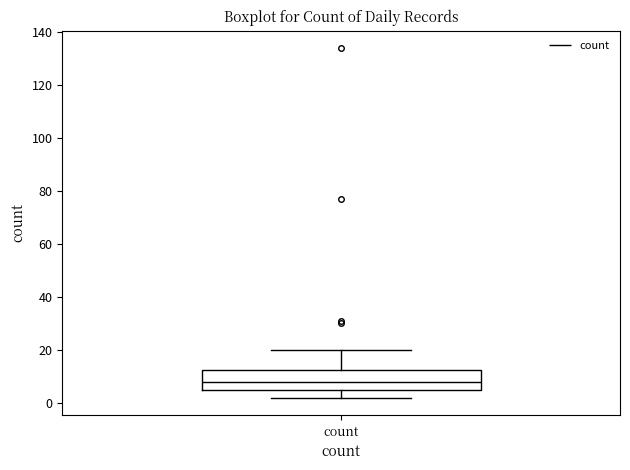

Transcribe this box plot: give where the median line is, the range the box spans, and where the two whiskers end, as read against the y-axis. The values are not printed on the chart, so give them approximately, as read against the axis.

median 8, box 6 to 12, whiskers 2 to 20